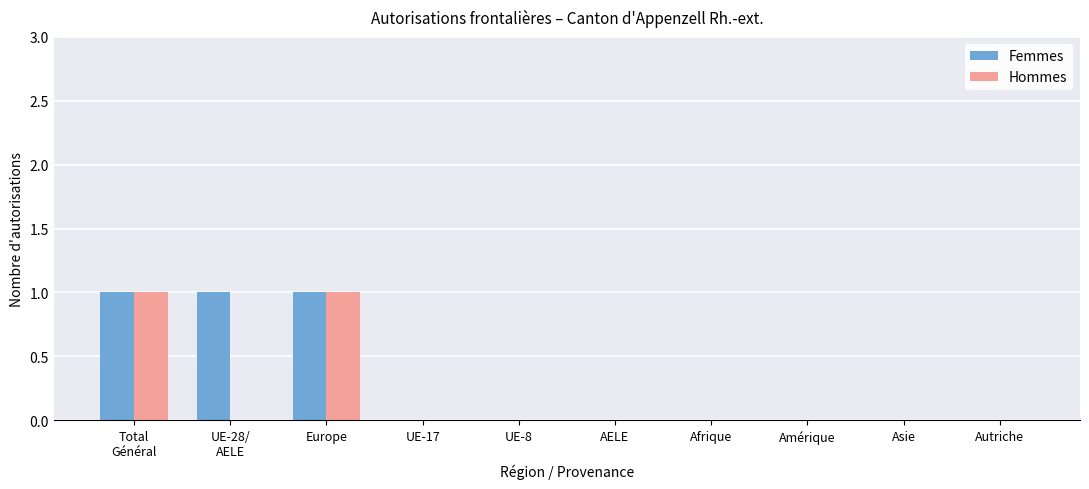

The Femmes series shows 2 at Europe. True or false?

False